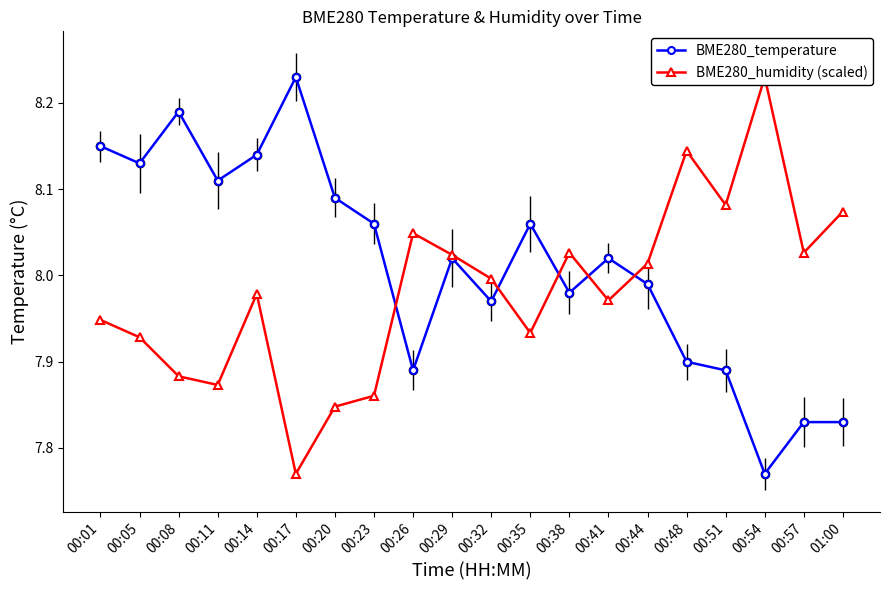

How many intersections are there between BME280_temperature and BME280_humidity (scaled)?

5